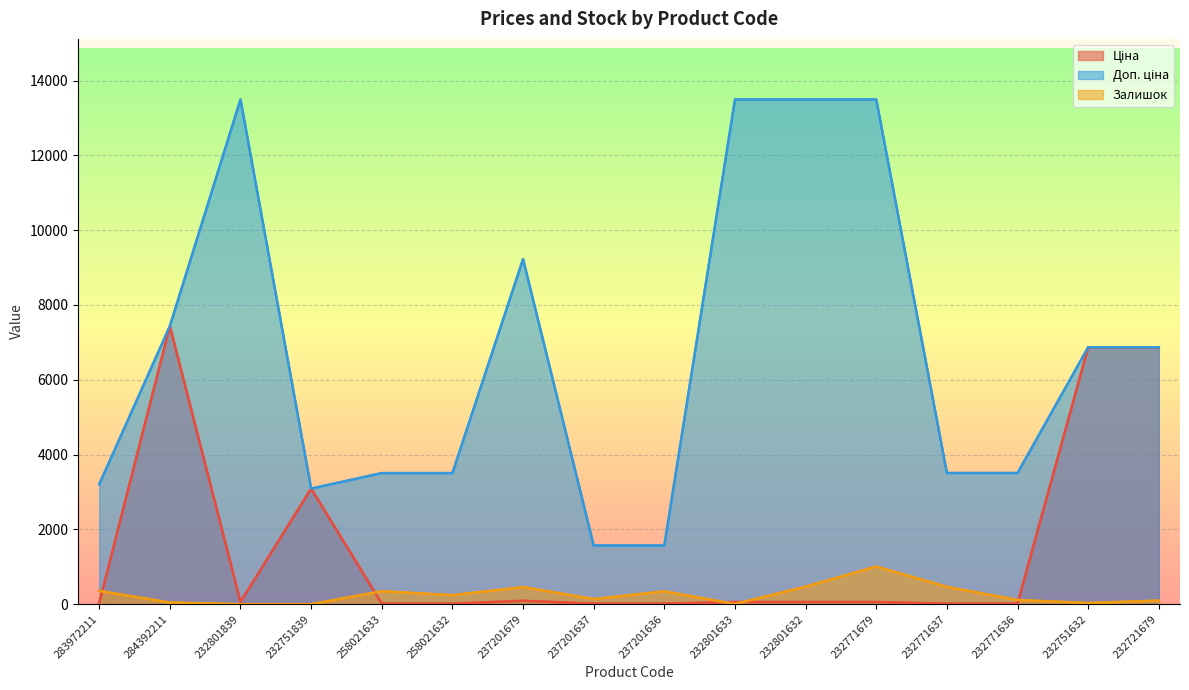

How many interior local peaks does the Доп. ціна series have?

2